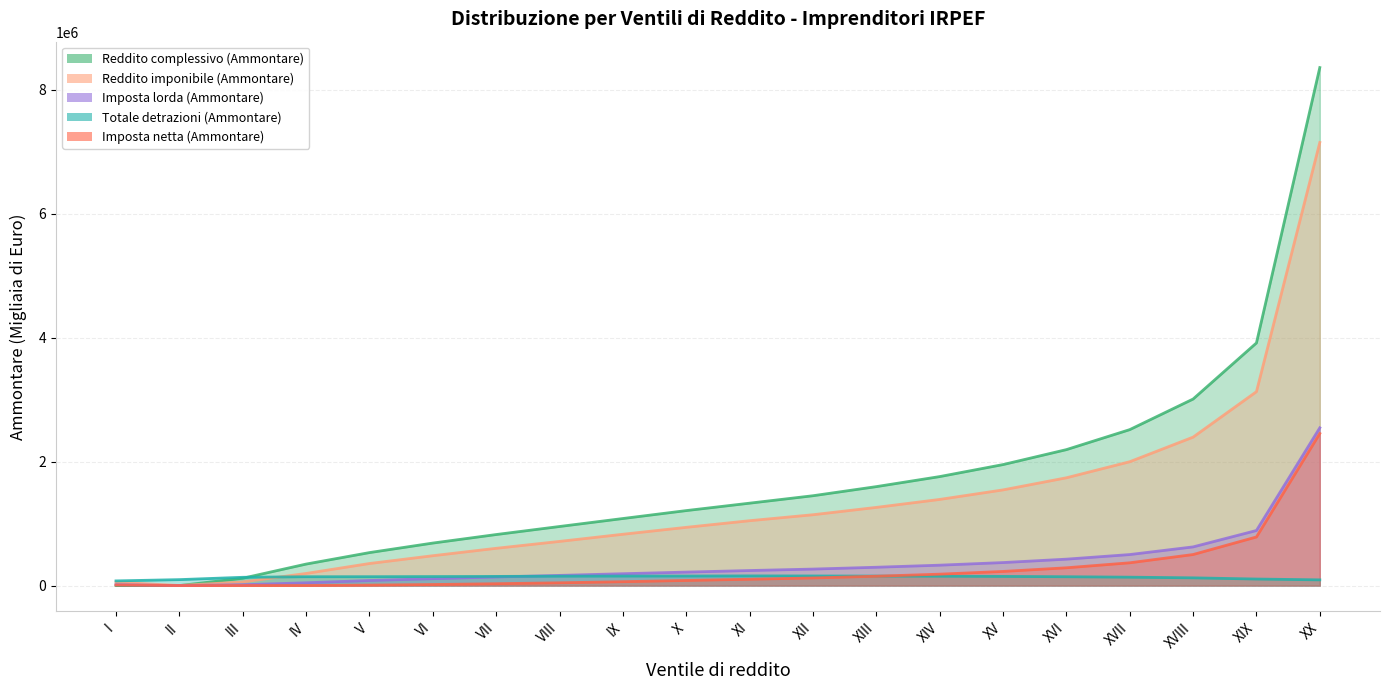

What is the difference between the maximum and minimum values in the Imposta netta (Ammontare) series?

2452947